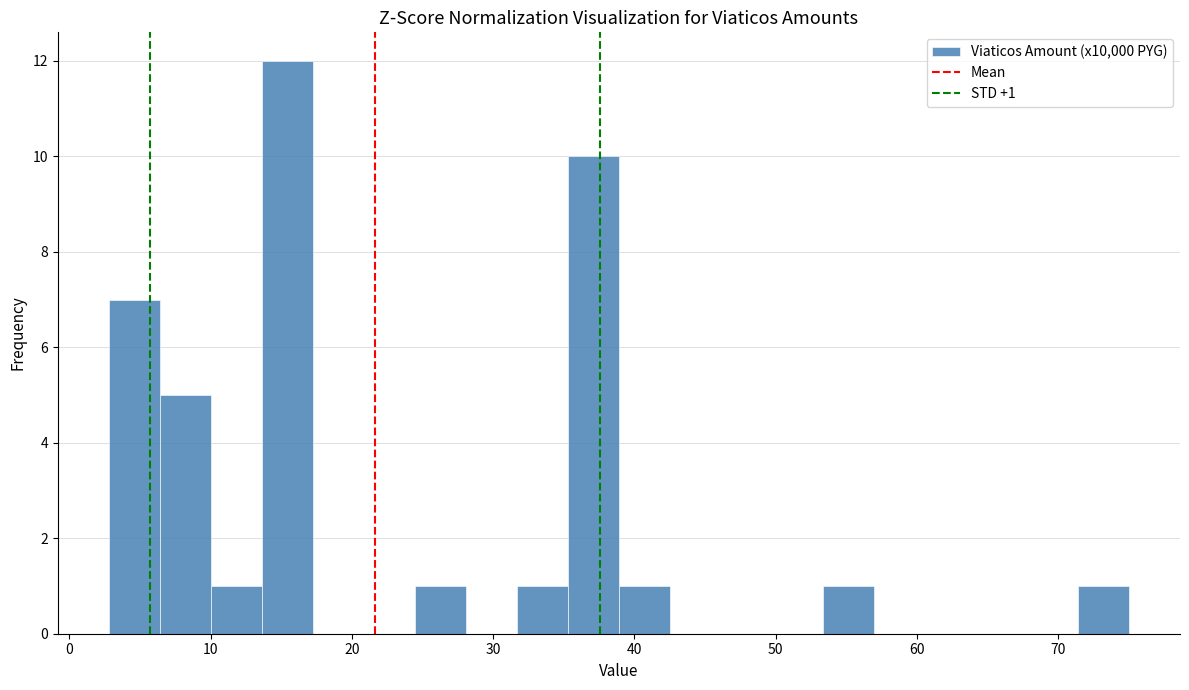

Around what value on the x-axis is the tallest bar? Give the approximate position of its centre, as read against the axis.

15